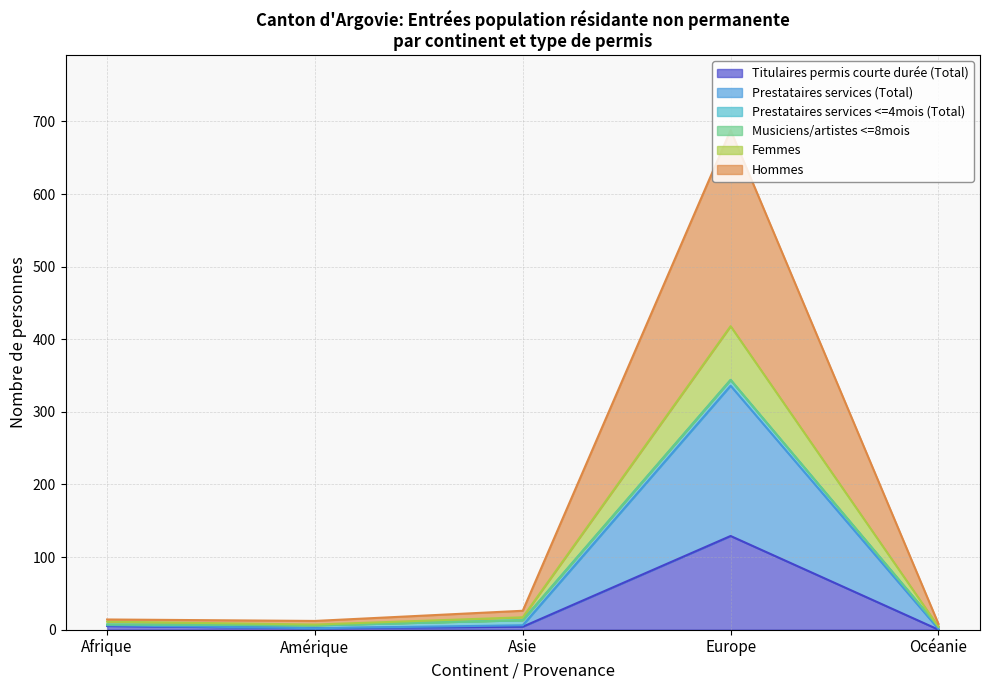

At which label does Femmes first exceed 11?

Asie